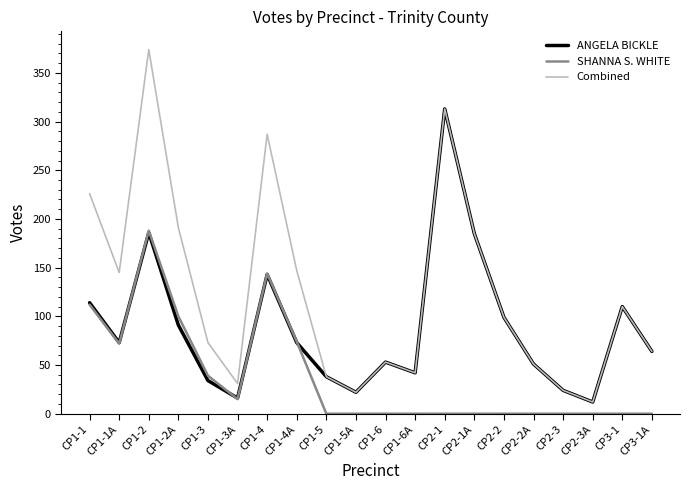

Where is the first local maximum for SHANNA S. WHITE?

CP1-2